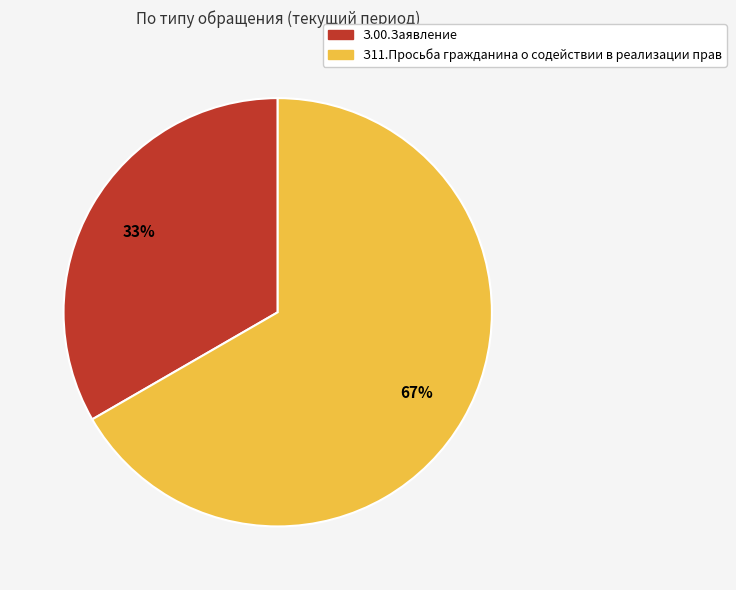

Is З11.Просьба гражданина о содействии в реализации прав the majority of the pie?

Yes